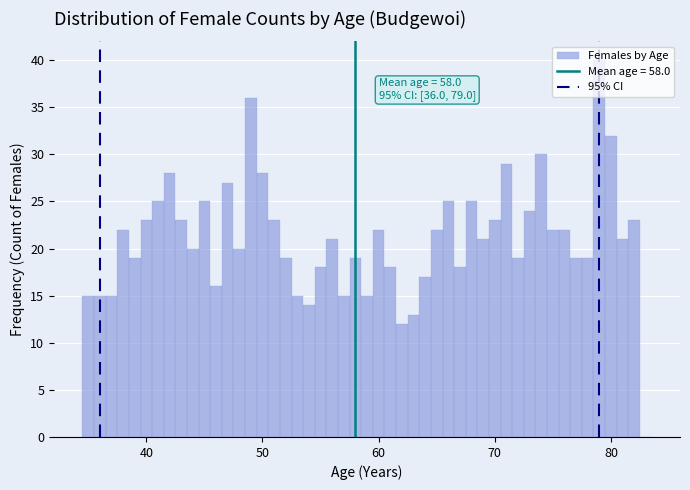

Around what value on the x-axis is the tallest bar? Give the approximate position of its centre, as read against the axis.

79